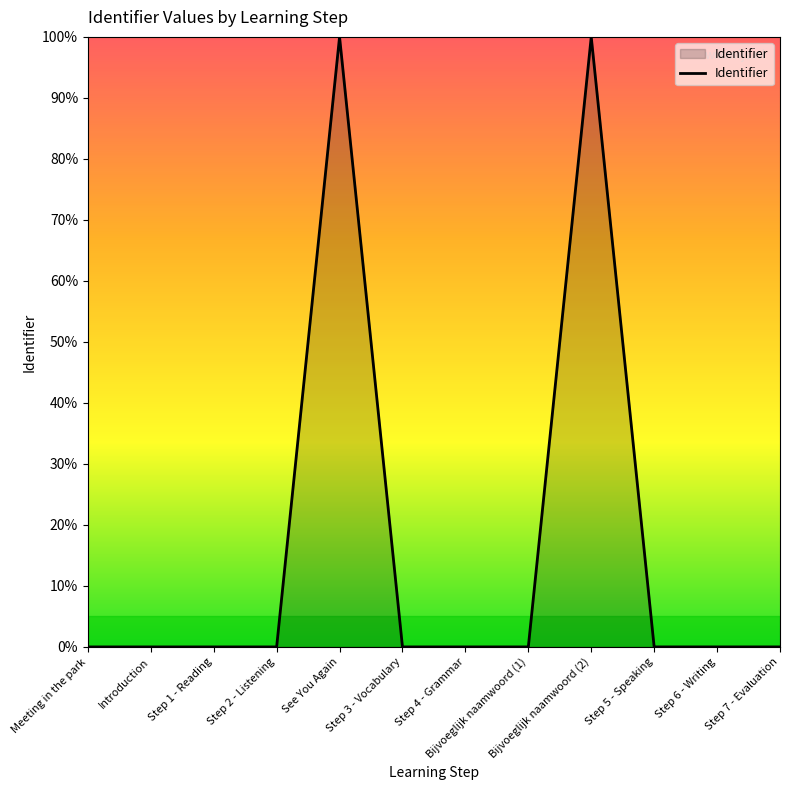

Between Introduction and Bijvoeglijk naamwoord (2), which is larger?

Bijvoeglijk naamwoord (2)